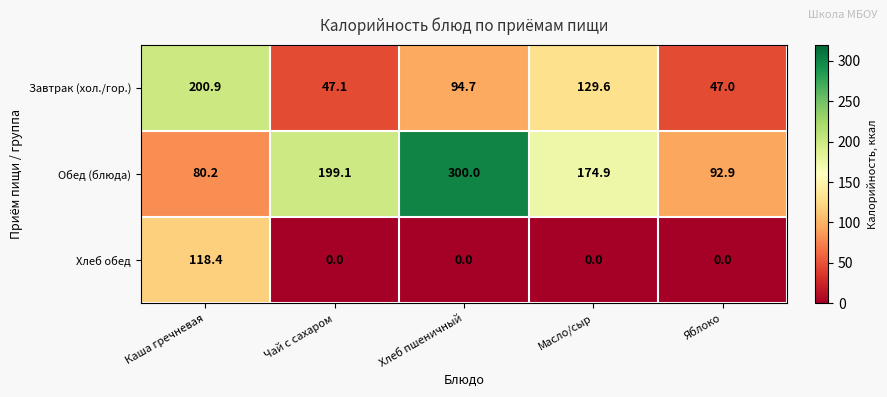

Count the number of data series in this chart.

3